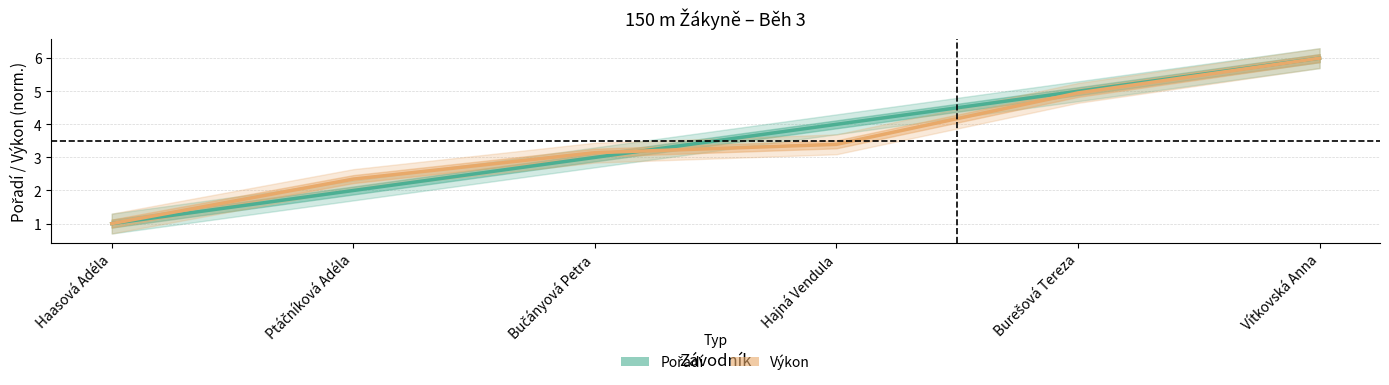

What is the value of the Pořadí point at the 4th from the left?

4.0